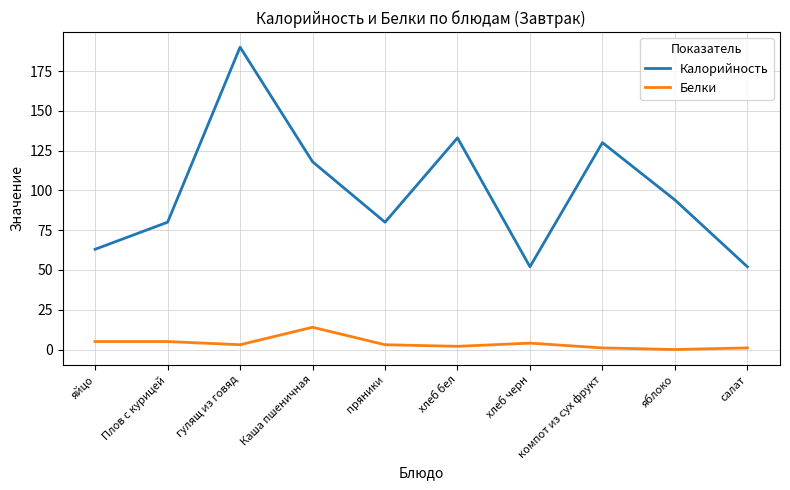

Which series has the widest spread of values?

Калорийность